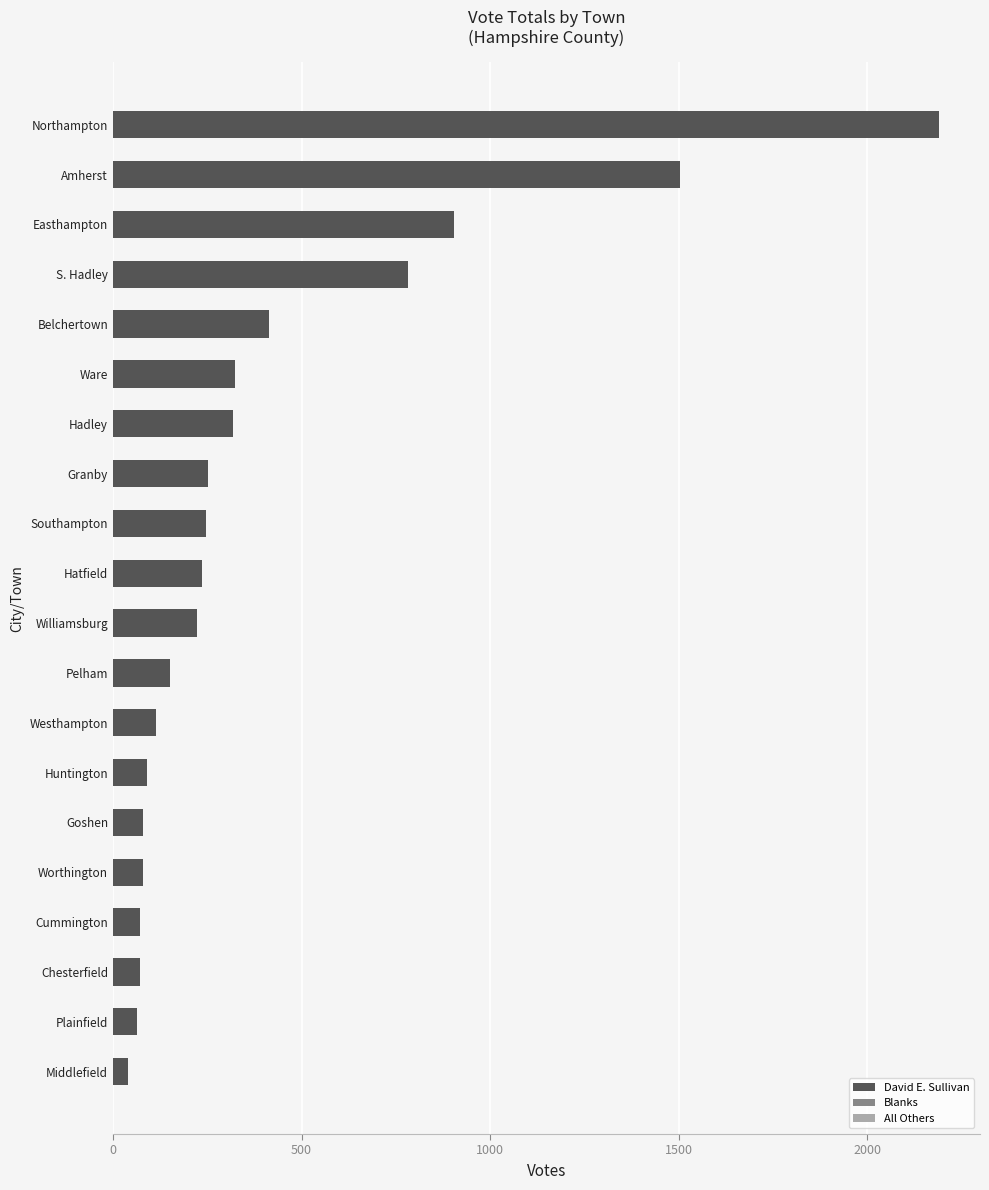

Which has a higher value, Granby or Pelham?

Granby